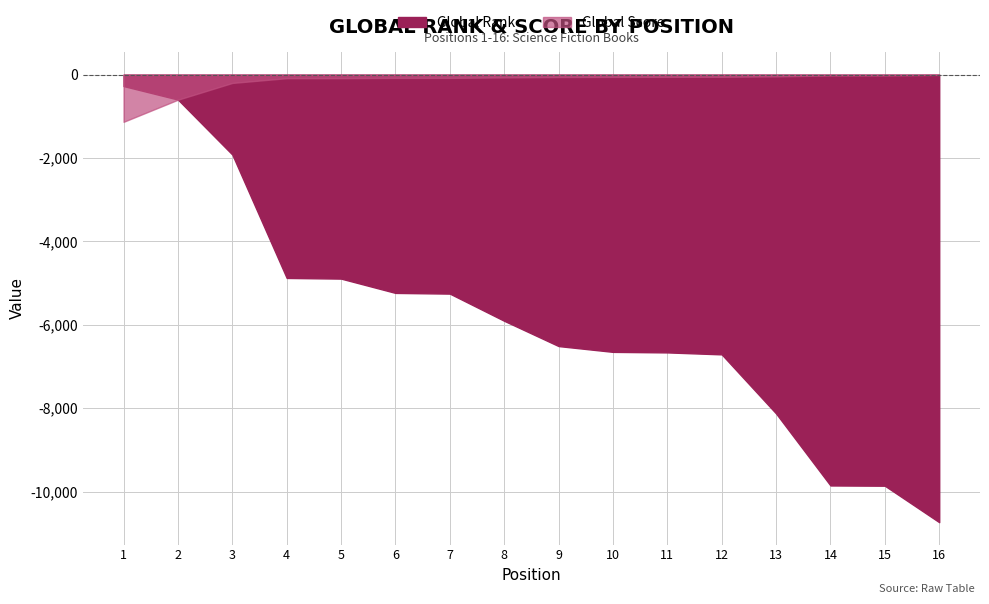

True or false: Global Rank has a value of 10734 at 16.

True